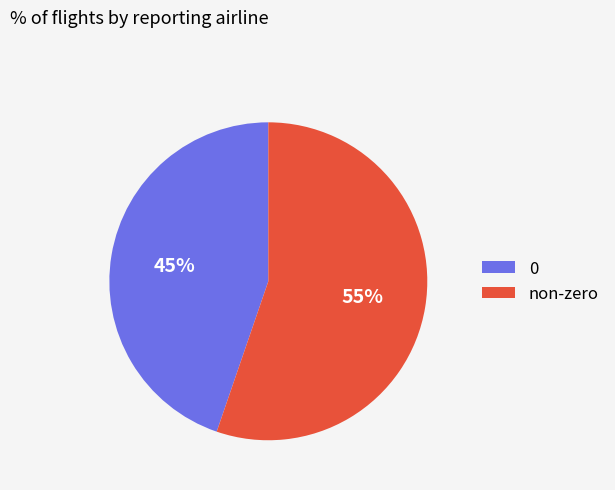

The 0 slice represents 45% of the pie. True or false?

True